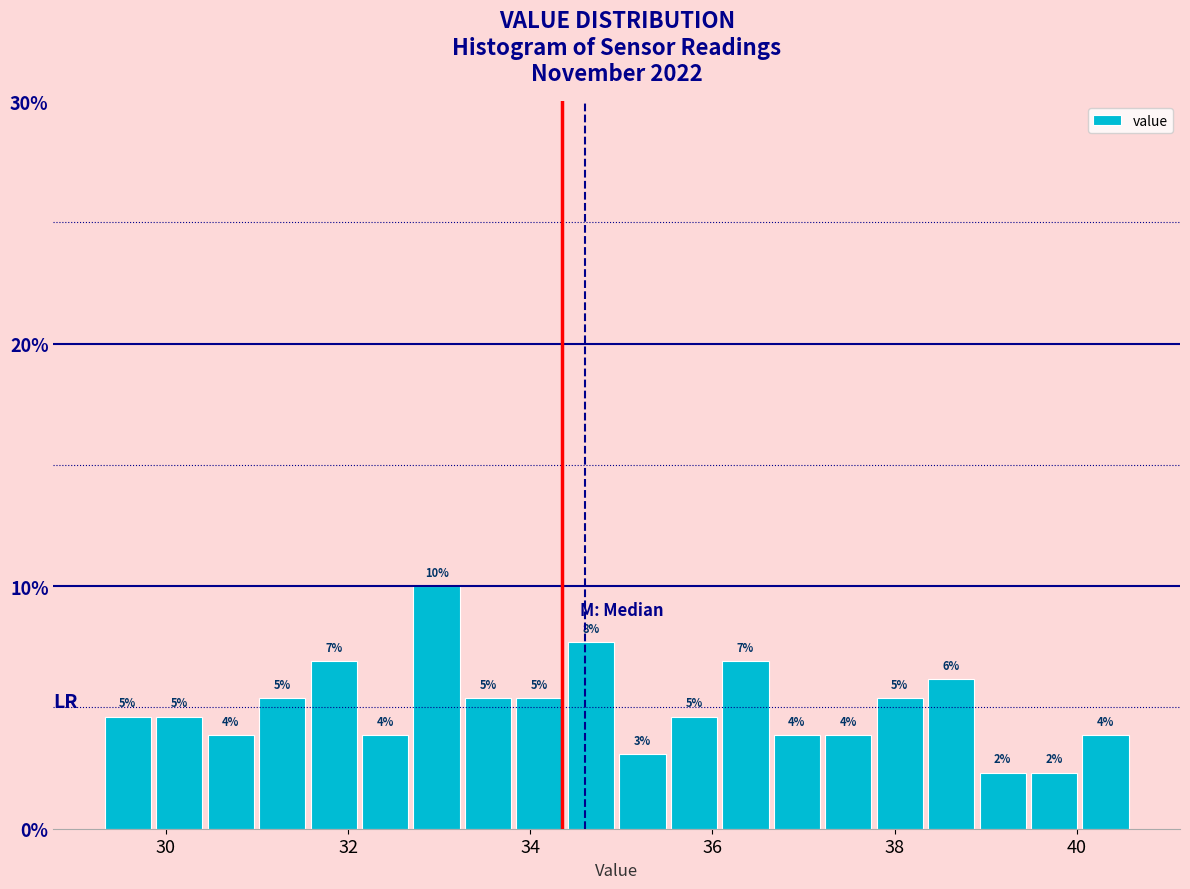

Read against the x-axis, roughly where is the centre of the tallest bar?

33.0